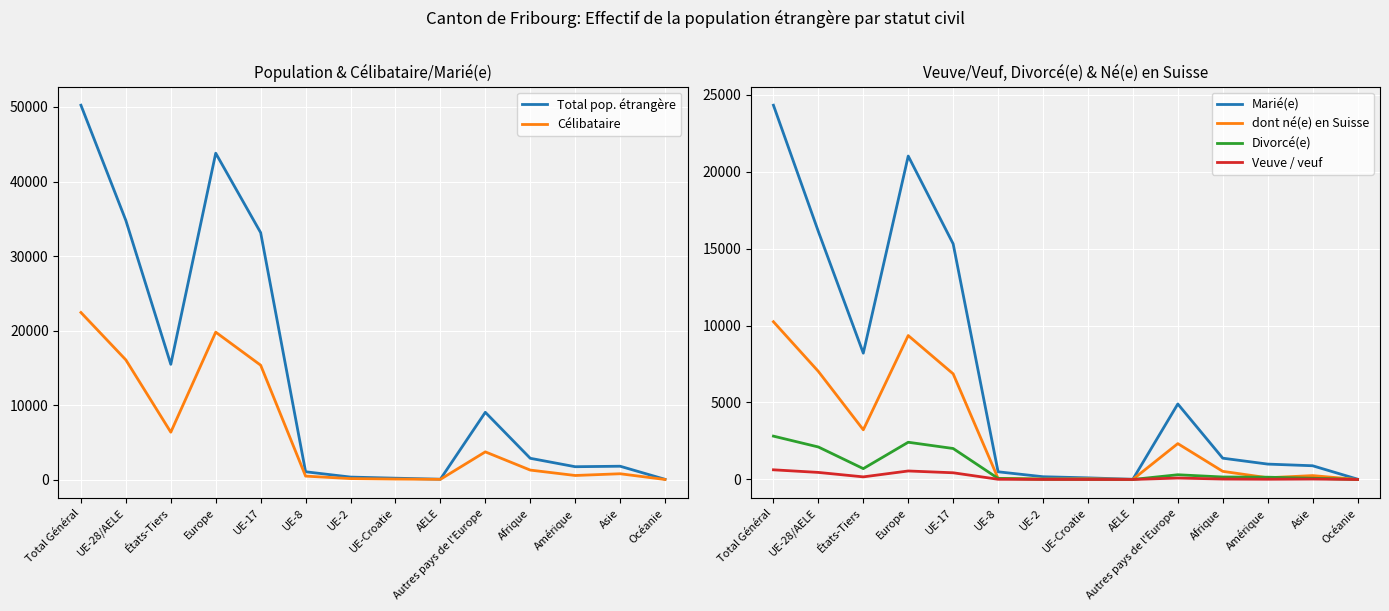

How many lines are shown in the chart?

6